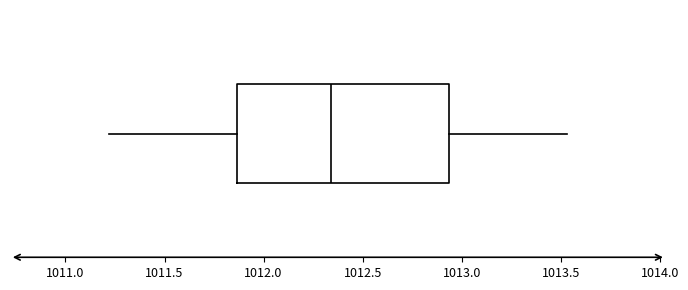

Where does the right whisker of the box end on the x-axis? The values are not printed on the chart, so give them approximately, as read against the axis.

1013.55